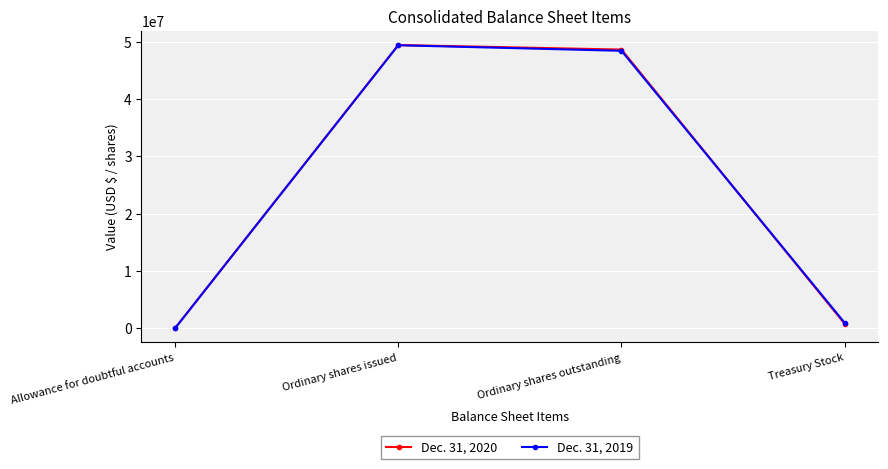

Is this an area chart (filled region under the line)?

No